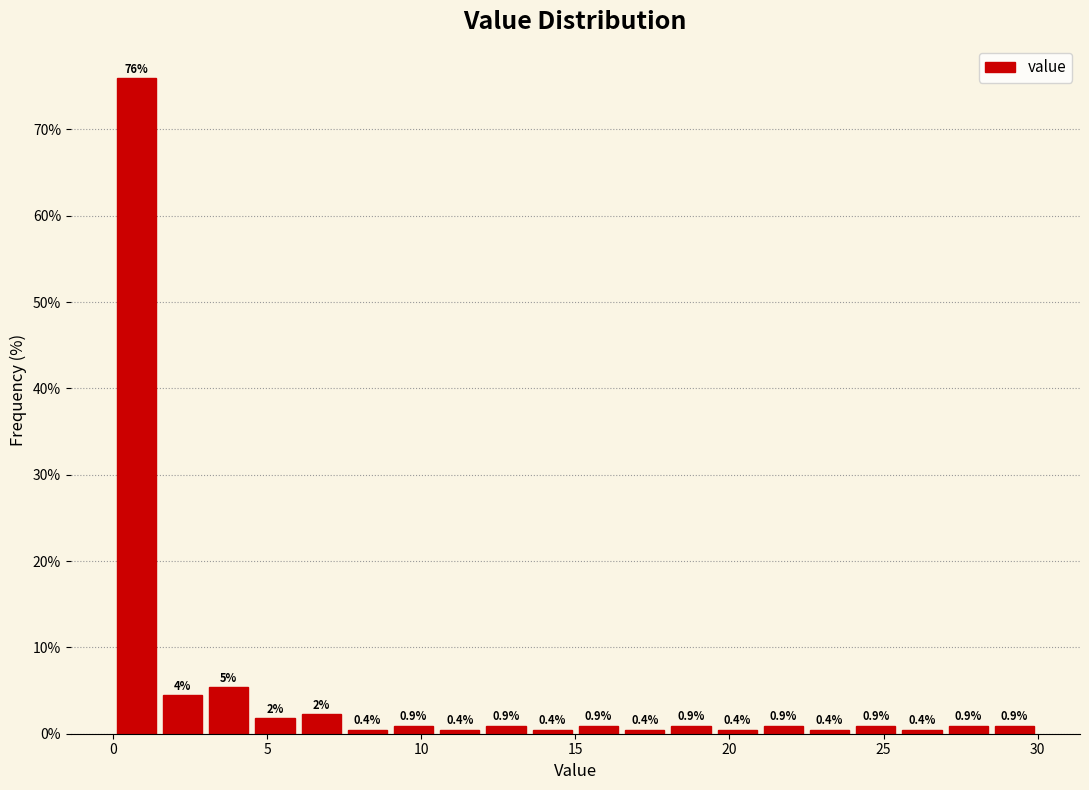

Read against the x-axis, roughly where is the centre of the tallest bar?

1.0